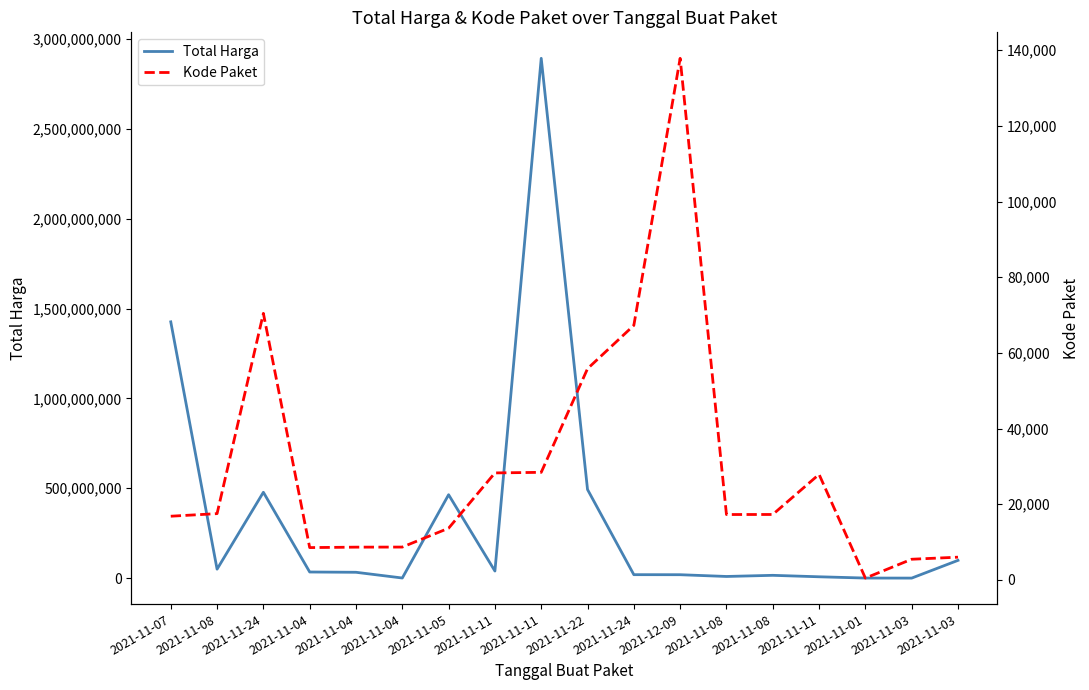

Reading left to right, extract all data points from this chart.

Total Harga: 2021-11-07=1425867900	2021-11-08=49730040	2021-11-24=477600000	2021-11-04=34000000	2021-11-04=32441200	2021-11-04=577875	2021-11-05=464002100	2021-11-11=39440000	2021-11-11=2892122000	2021-11-22=493000000	2021-11-24=19175000	2021-12-09=18900000	2021-11-08=9180000	2021-11-08=15513960	2021-11-11=7401240	2021-11-01=333600	2021-11-03=78000	2021-11-03=98772570
Kode Paket: 2021-11-07=16823	2021-11-08=17509	2021-11-24=70453	2021-11-04=8530	2021-11-04=8646	2021-11-04=8668	2021-11-05=13652	2021-11-11=28271	2021-11-11=28425	2021-11-22=55826	2021-11-24=67279	2021-12-09=137876	2021-11-08=17272	2021-11-08=17283	2021-11-11=27891	2021-11-01=464	2021-11-03=5449	2021-11-03=5997